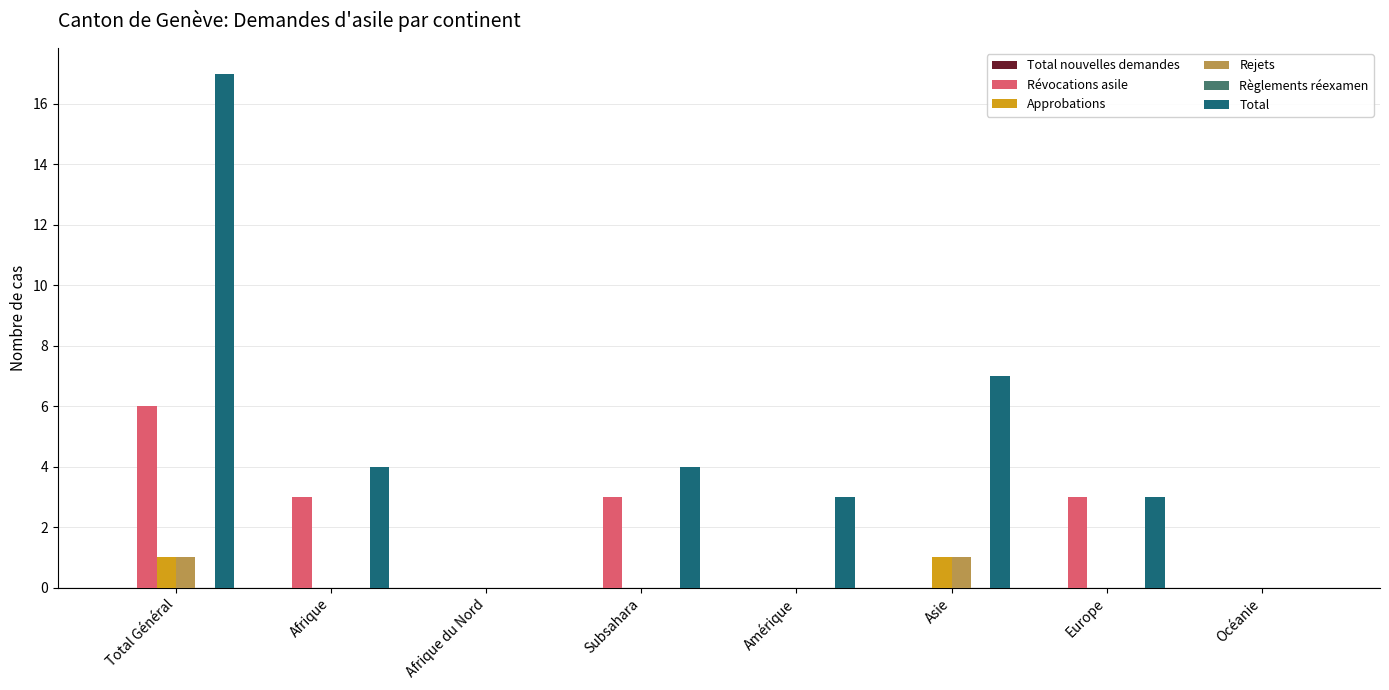

What is the greatest value displayed?

17